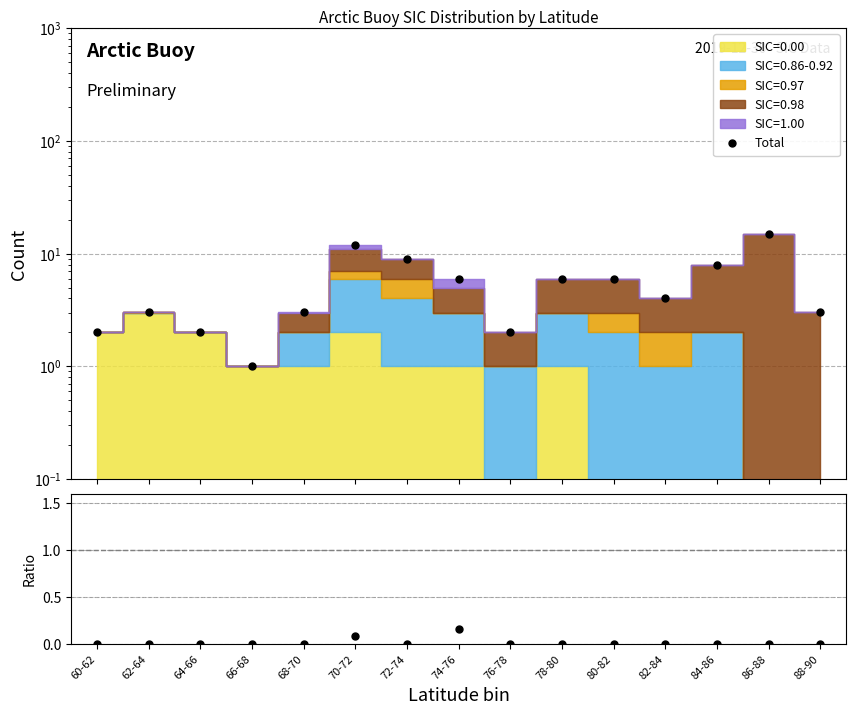

Reading left to right, what are all the values shown in this chart?

2.0	3.0	2.0	1.0	3.0	12.0	9.0	6.0	2.0	6.0	6.0	4.0	8.0	15.0	3.0